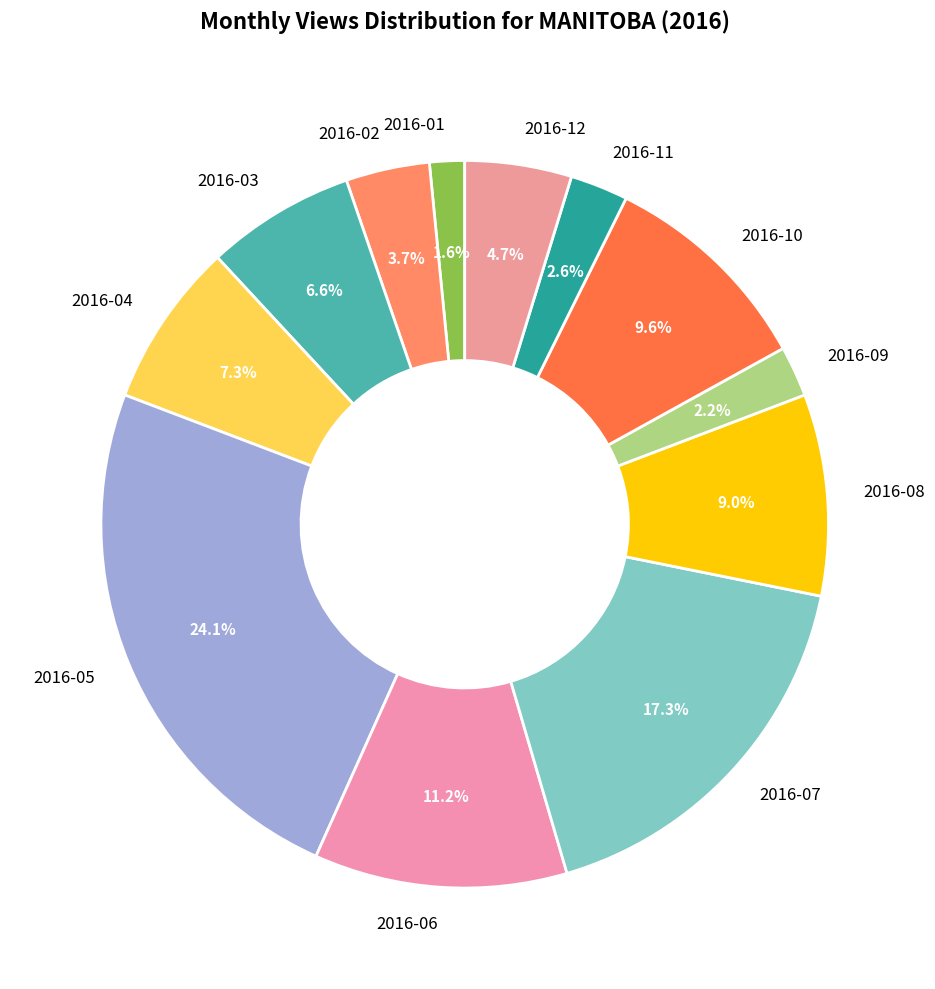

To the nearest percent, what is the average slice percentage?

8%